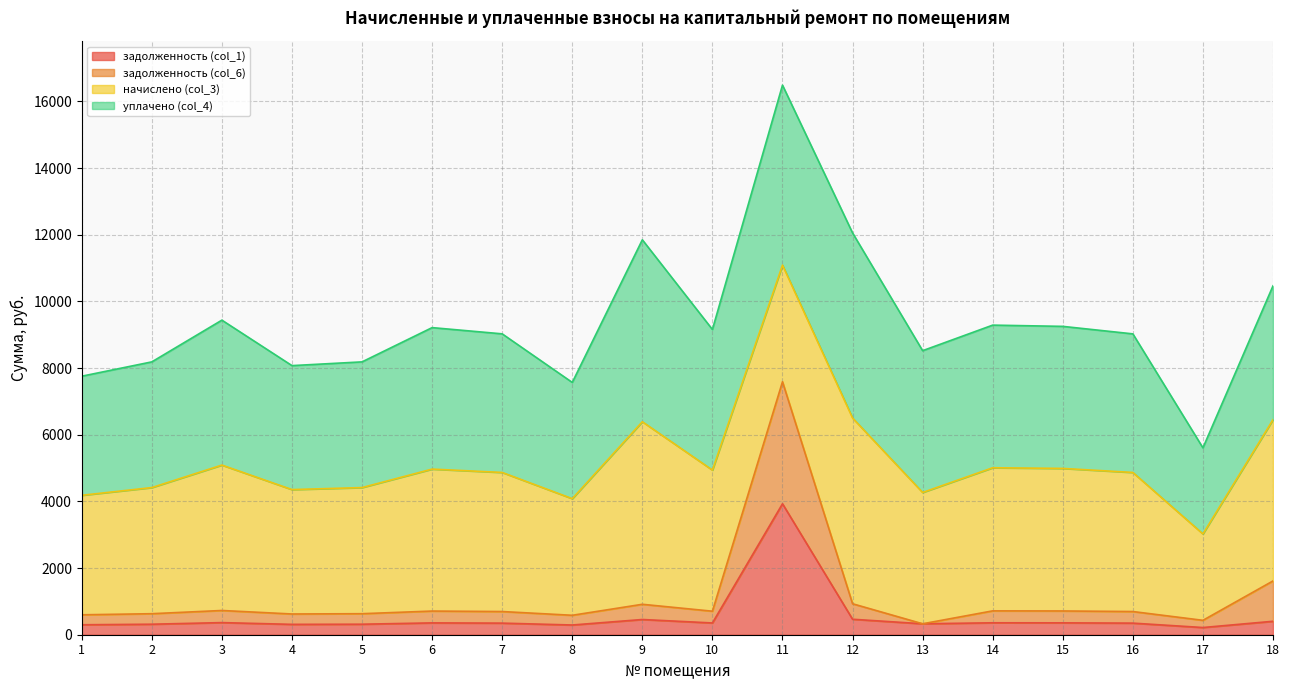

At which category is the sum across all series the highest?

11